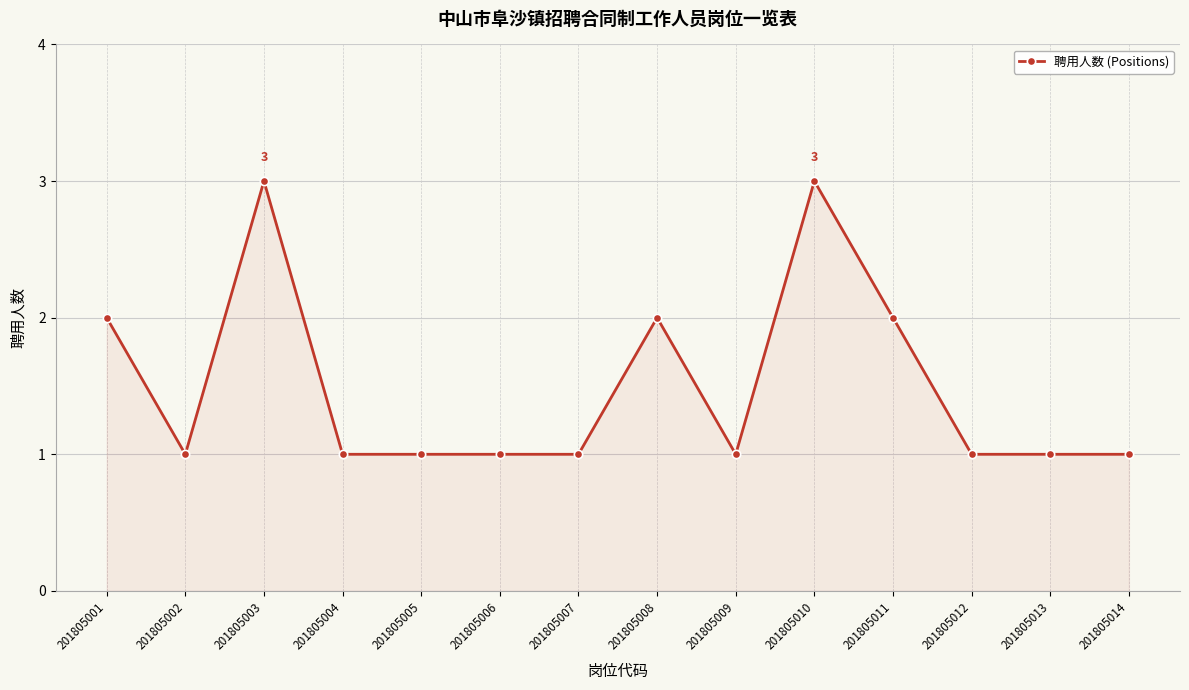

Reading left to right, what are all the values shown in this chart?

201805001=2	201805002=1	201805003=3	201805004=1	201805005=1	201805006=1	201805007=1	201805008=2	201805009=1	201805010=3	201805011=2	201805012=1	201805013=1	201805014=1